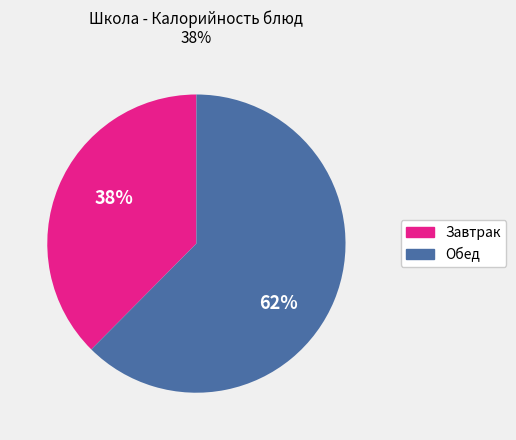

To the nearest percent, what is the average slice percentage?

50%